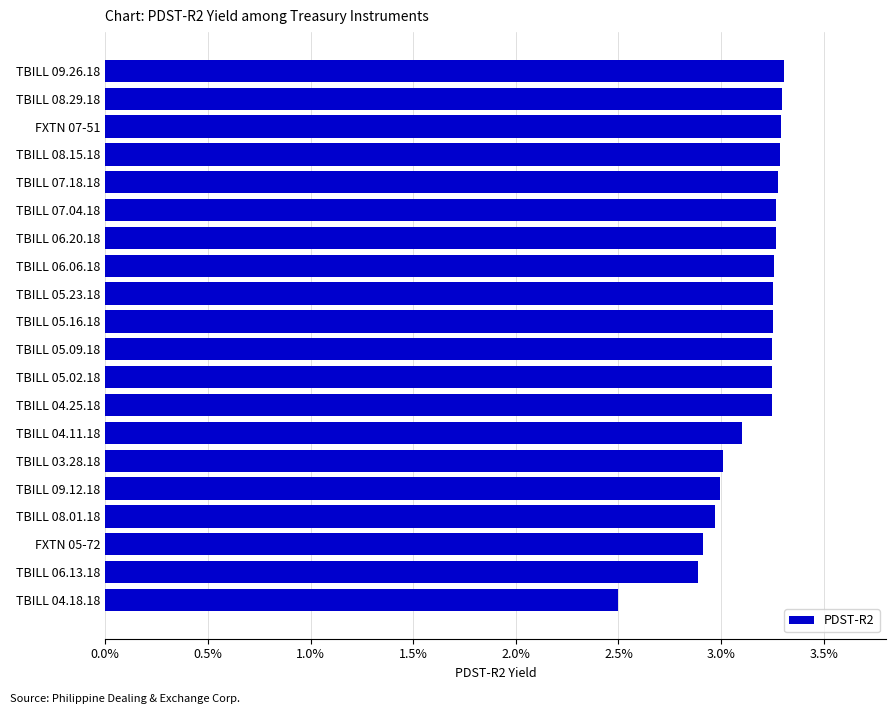

The value at TBILL 03.28.18 is 3.0. True or false?

True